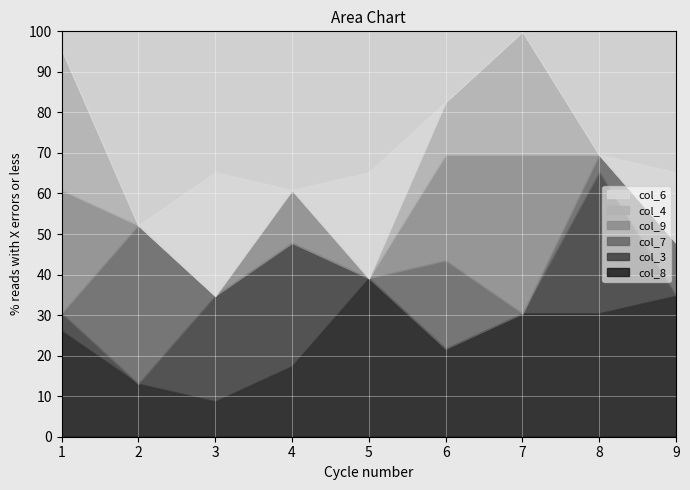

True or false: col_6 has more than 2 interior local peaks.

False